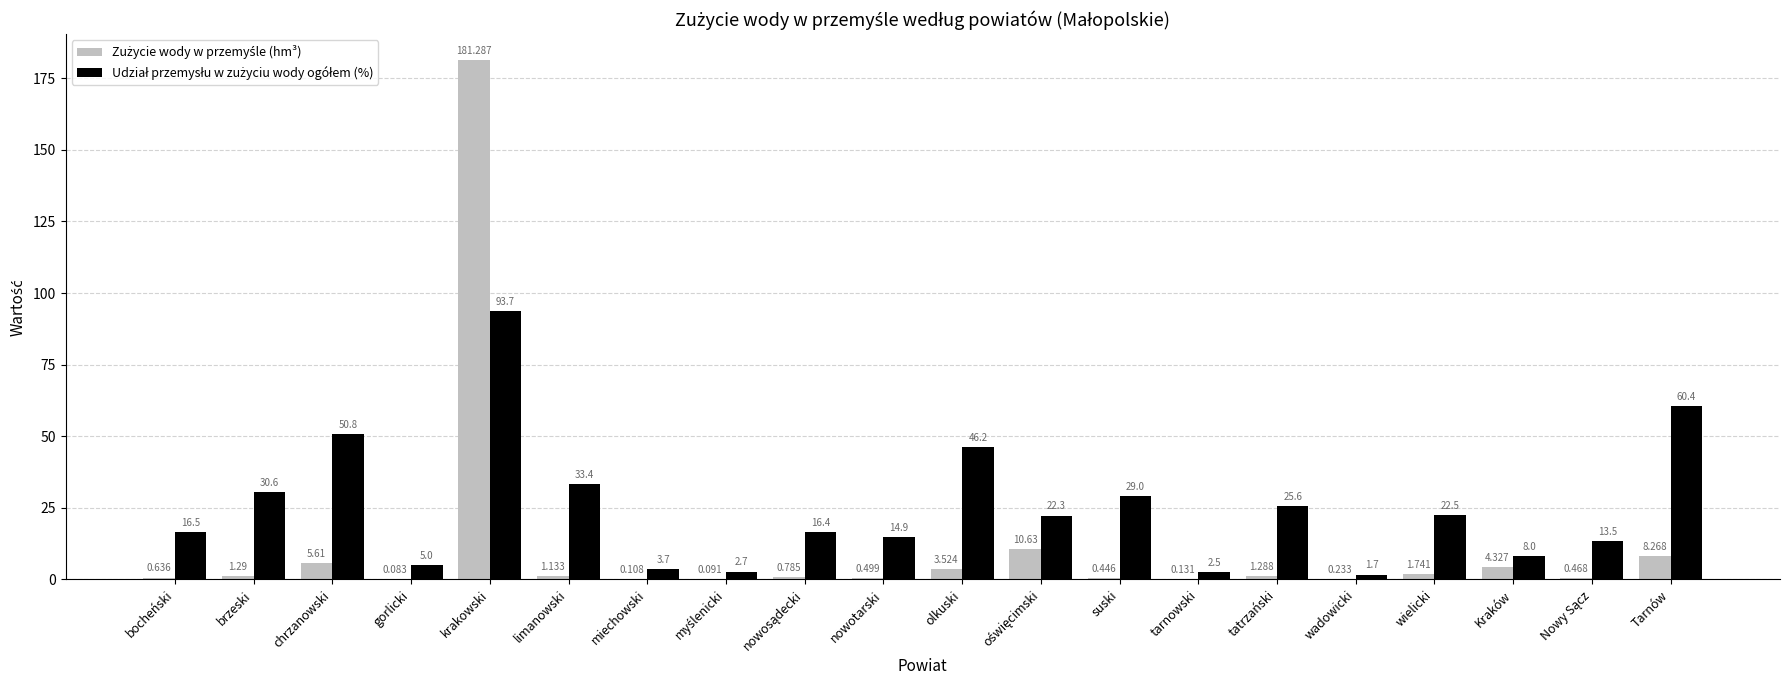

At which category does the chart reach its peak across all series?

krakowski